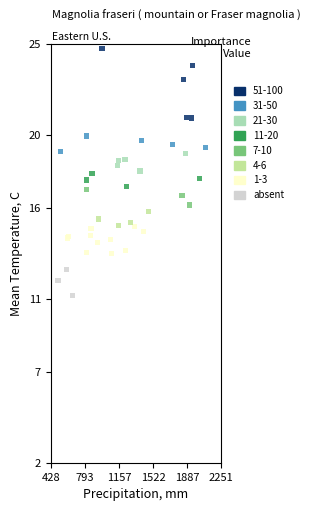

Which series has the widest spread of Y values?

51-100